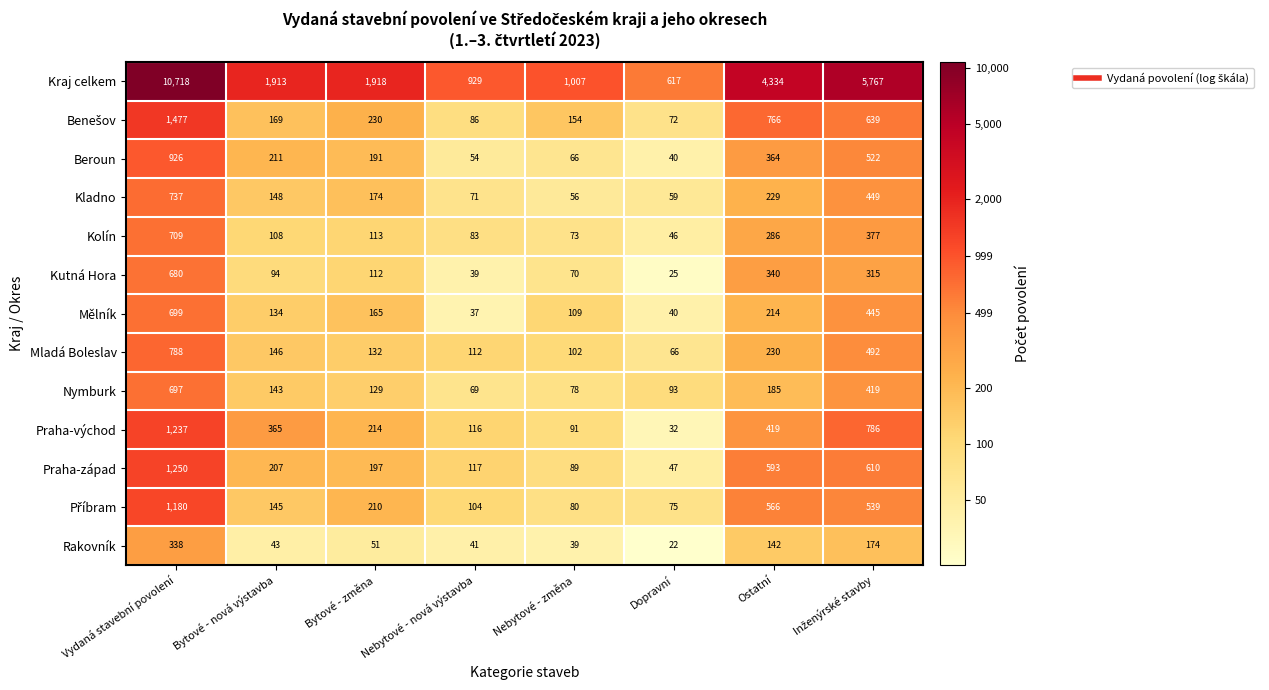

What is the smallest value displayed?

22